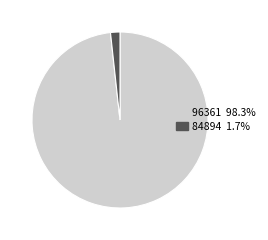

Is there any slice that represents more than half of the pie?

Yes